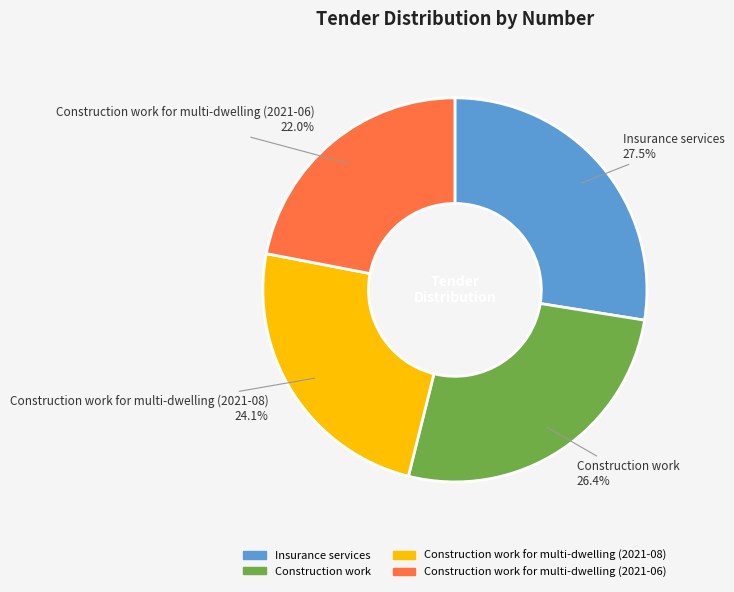

Is there a majority slice in this chart?

No